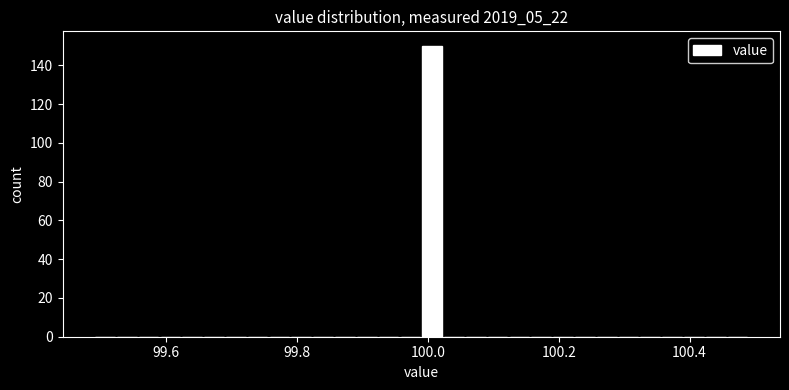

Read against the x-axis, roughly where is the centre of the tallest bar?

100.00